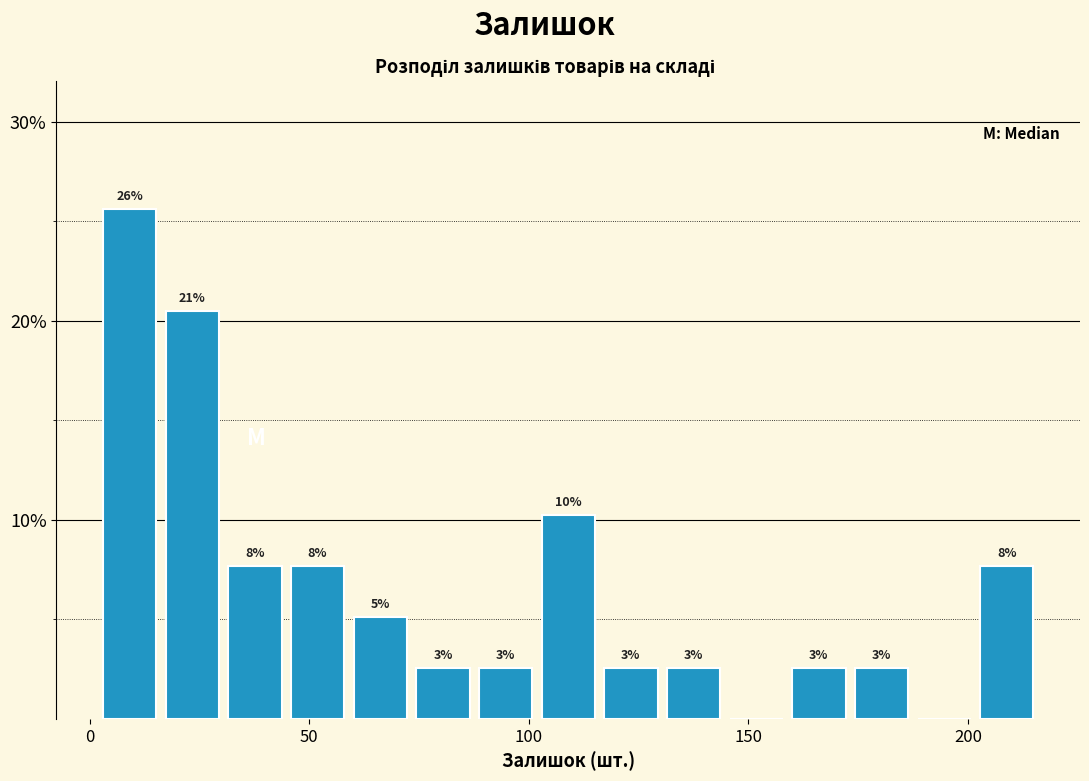

Around what value on the x-axis is the tallest bar? Give the approximate position of its centre, as read against the axis.

10